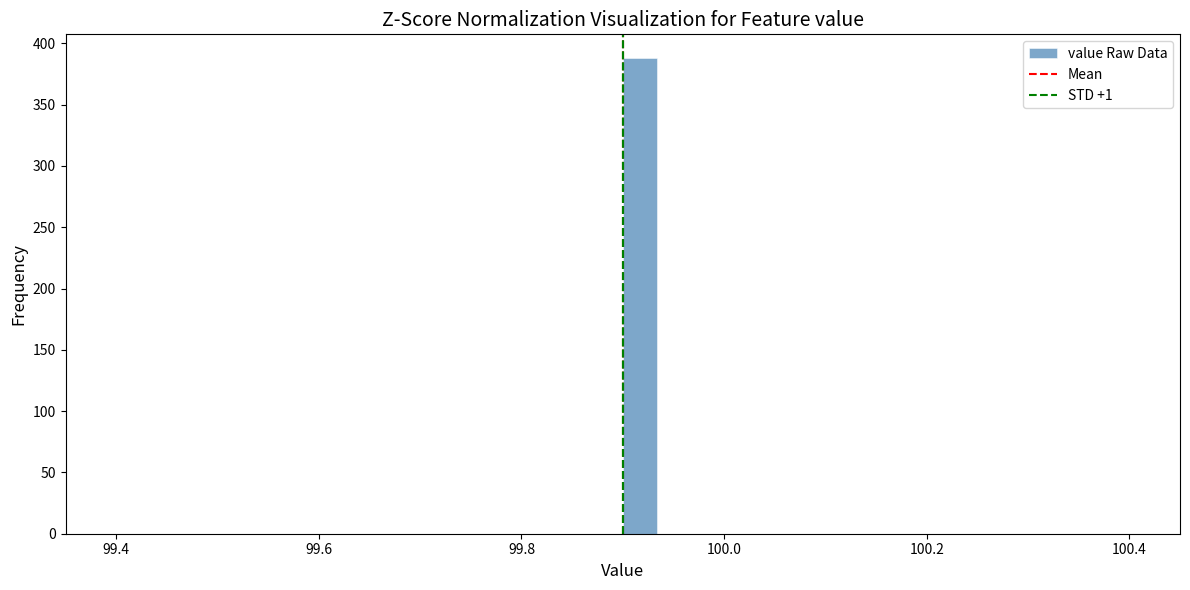

Around what value on the x-axis is the tallest bar? Give the approximate position of its centre, as read against the axis.

99.92